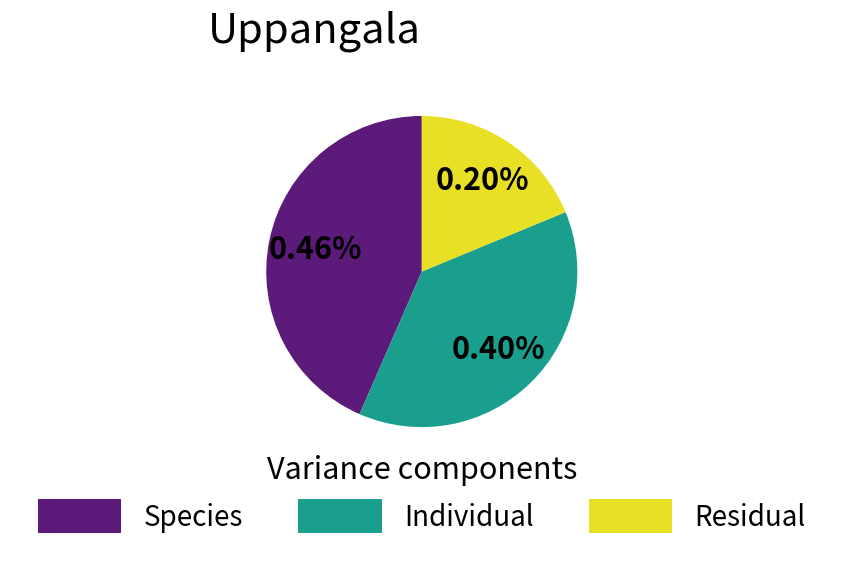

Is supA=38 the majority of the pie?

No